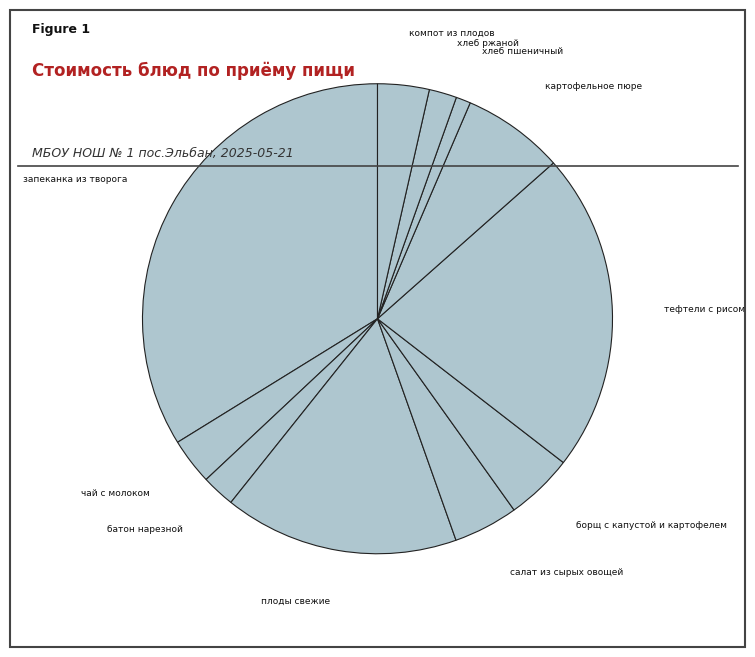

Approximately how many times larger is the value at картофельное пюре compared to чай с молоком?

2.2